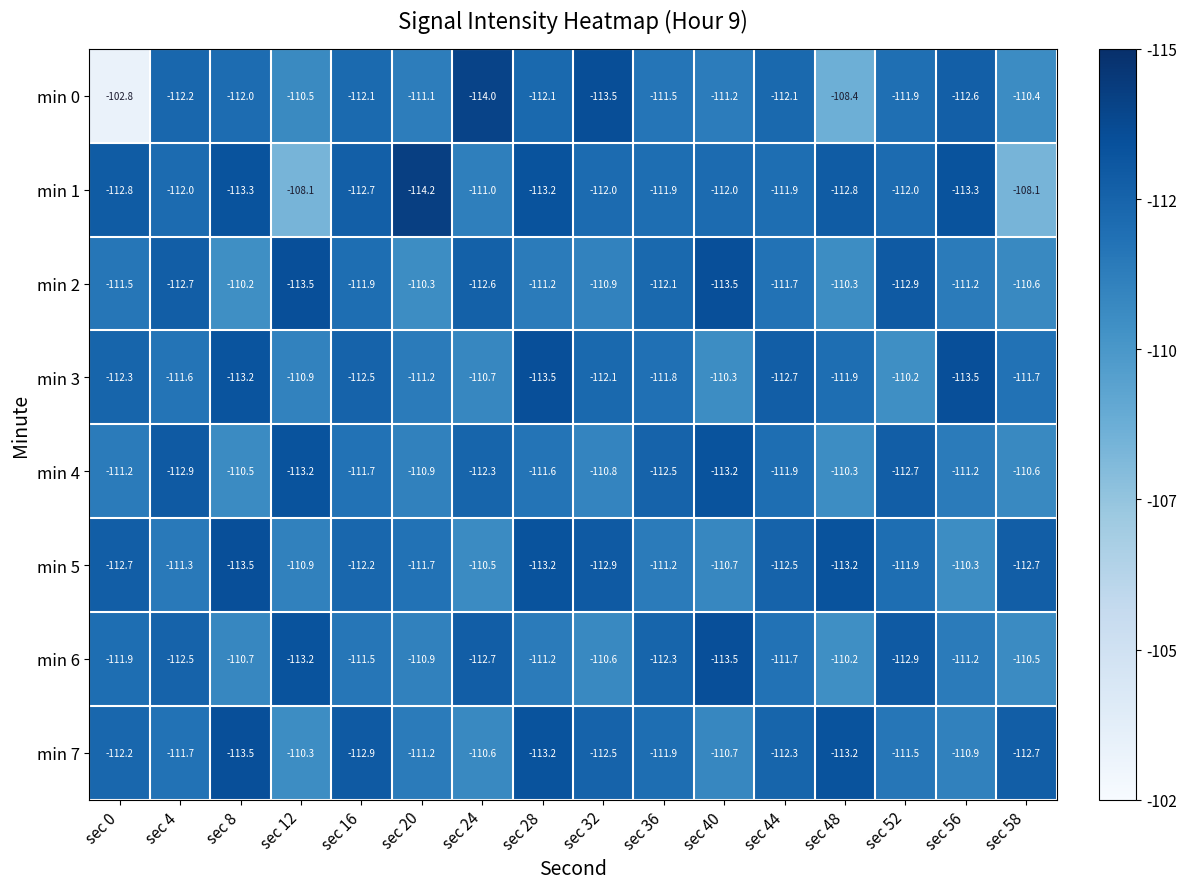

Which label corresponds to the smallest value in the chart?

sec 20